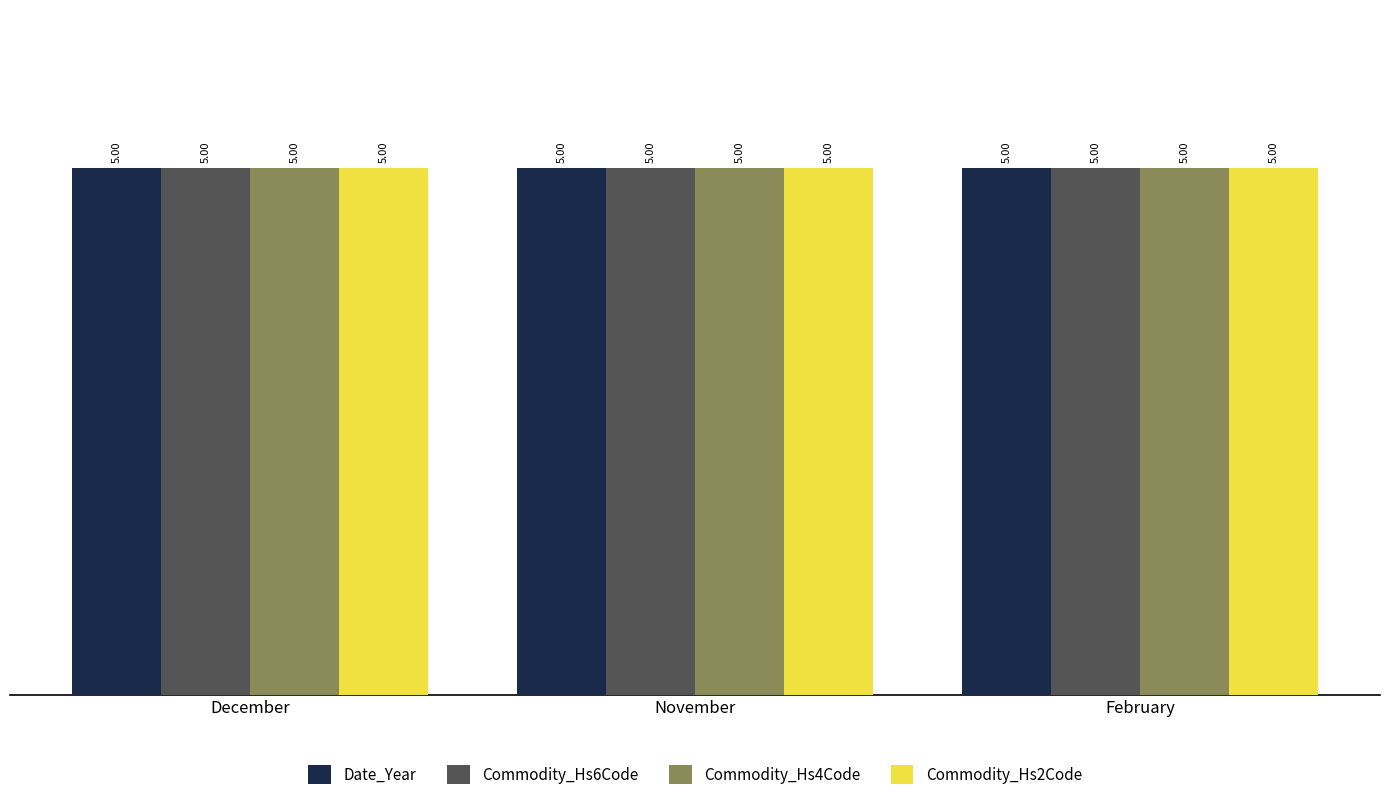

What is the sum of the Commodity_Hs2Code values at November and February?

10.0